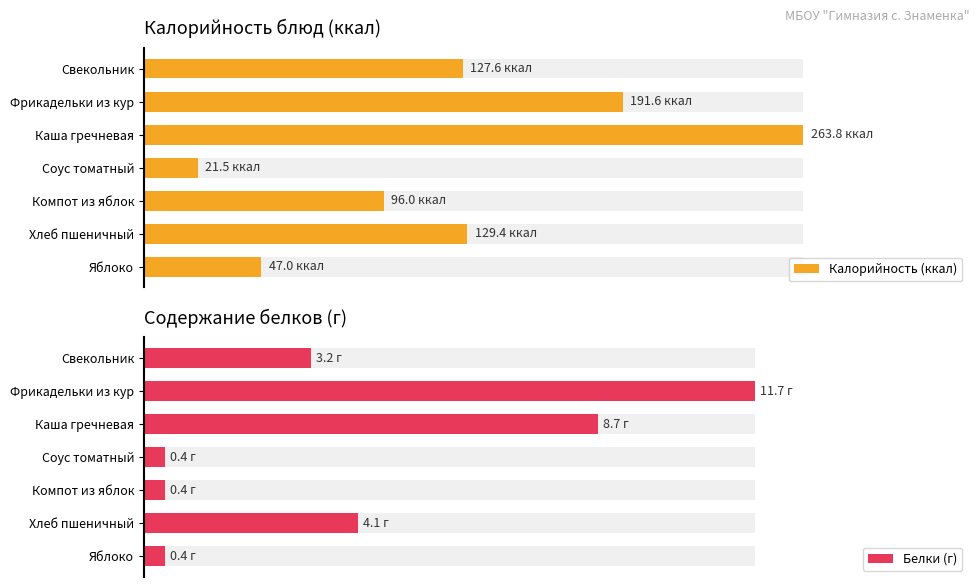

Reading left to right, transcribe all the data shown in this chart.

Калорийность (ккал): 127.6	191.6	263.8	21.5	96.0	129.4	47.0
Белки (г): 3.2	11.7	8.7	0.4	0.4	4.1	0.4